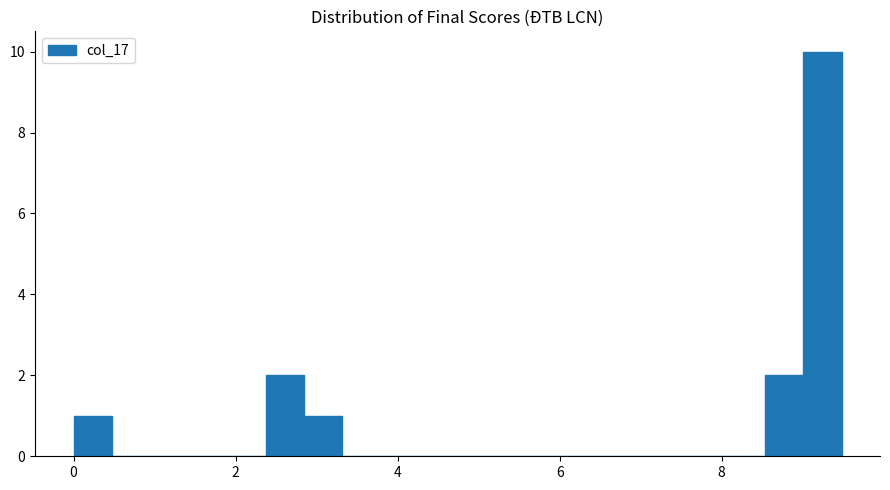

Read against the x-axis, roughly where is the centre of the tallest bar?

9.2